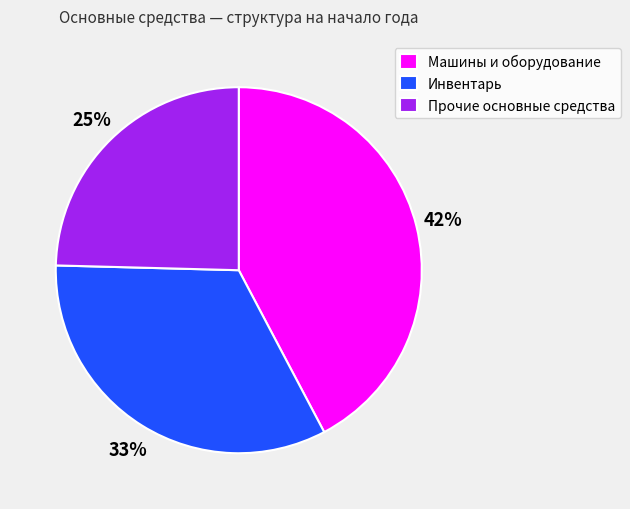

To the nearest percent, what is the average slice percentage?

33%